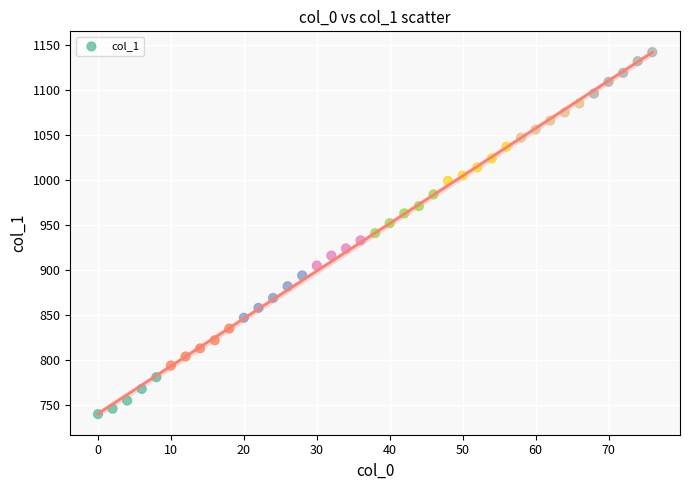

What is the range of Y values (max minus min)?

402